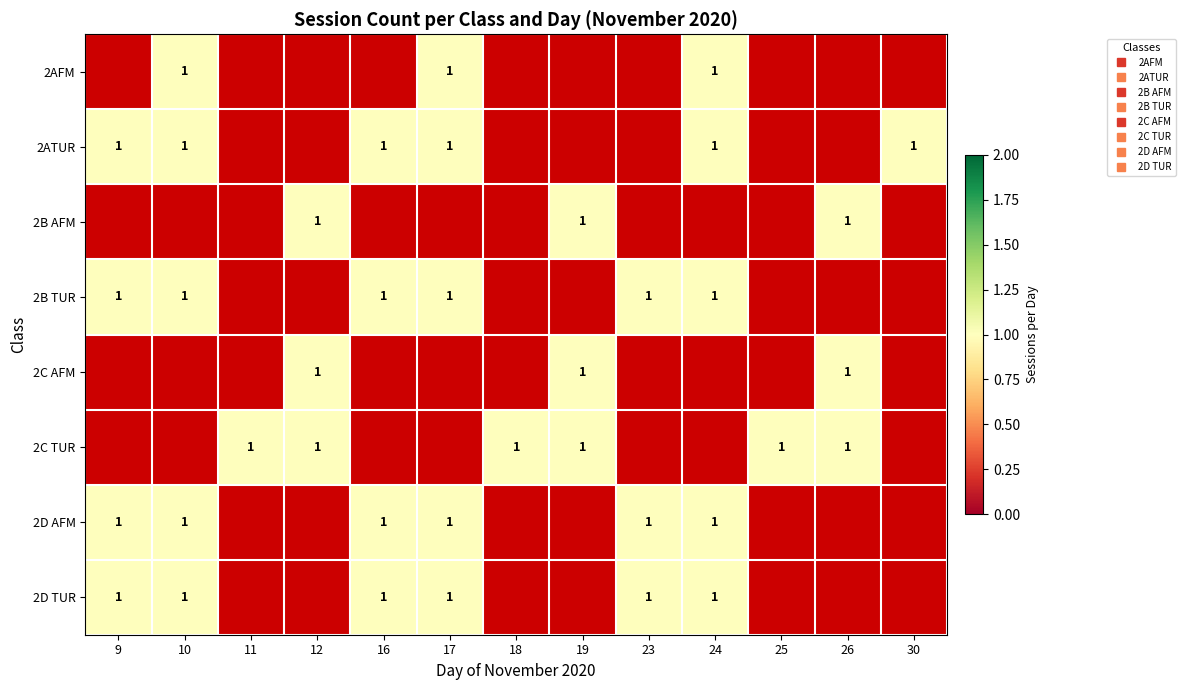

How many categories are shown in the chart?

13